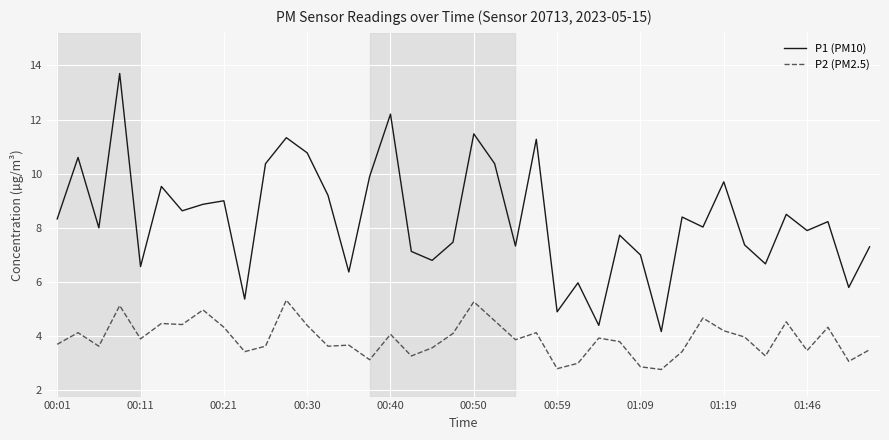

True or false: P1 (PM10) and P2 (PM2.5) intersect in this chart.

False